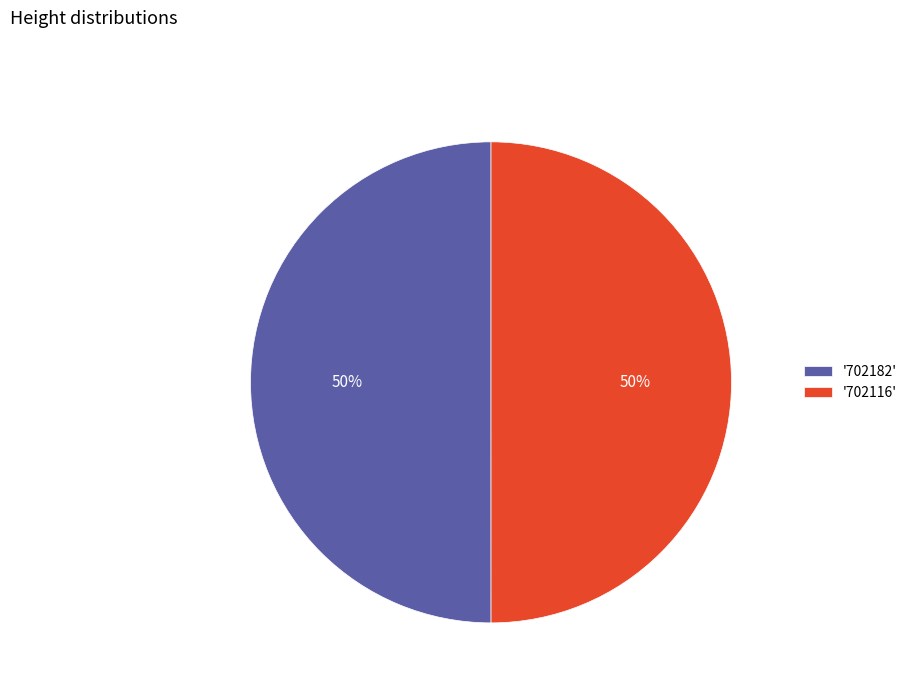

Approximately how many times larger is the value at '702116' compared to '702182'?

1.0